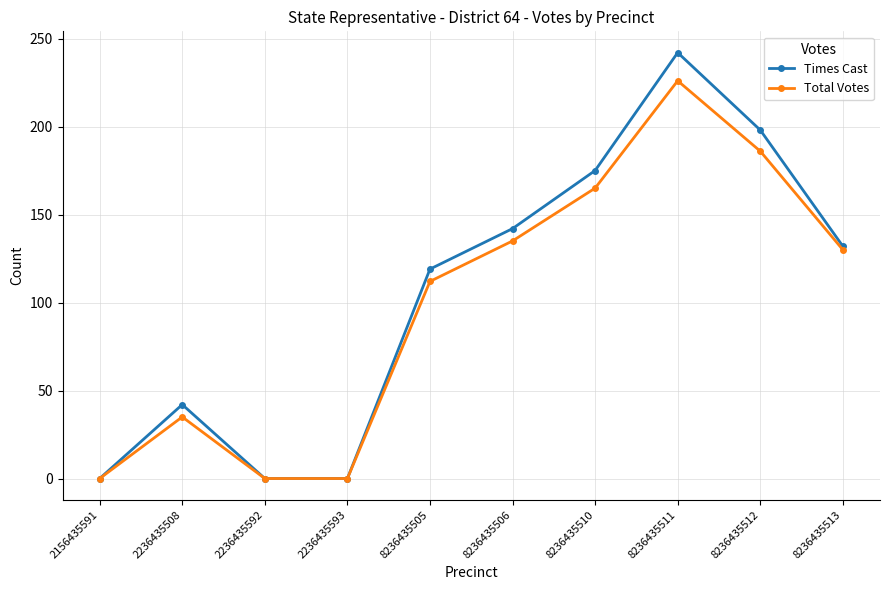

At how many categories does at least one series exceed 99?

6